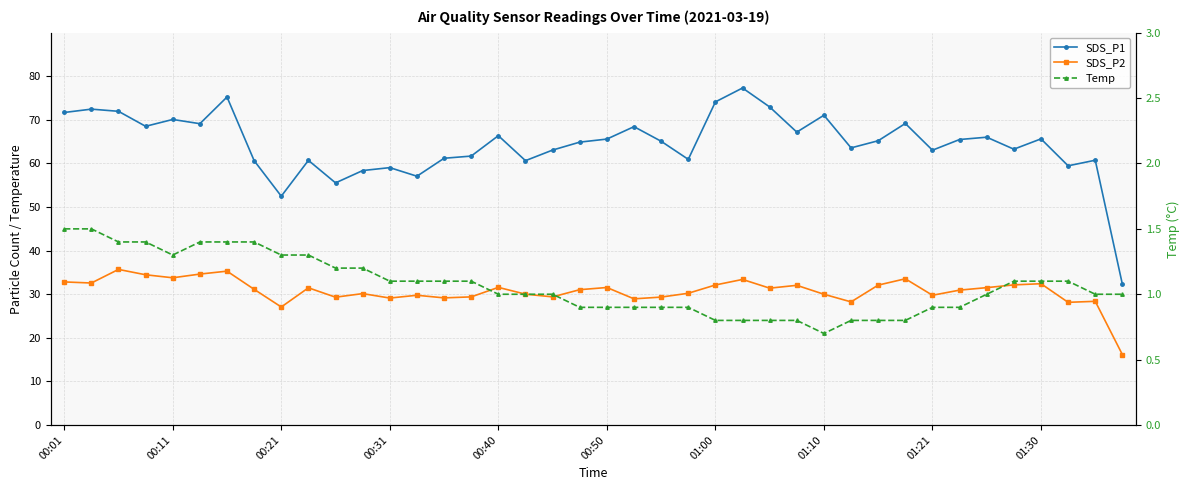

What is the sum of the SDS_P2 values at 23 and 00:01?

63.1